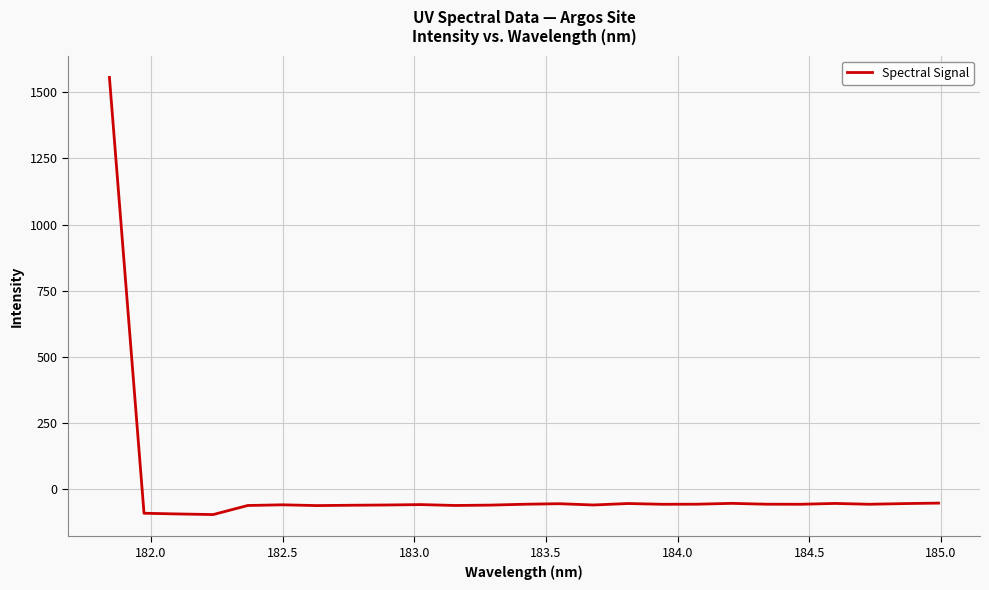

What is the difference between the maximum and minimum values?

1650.8